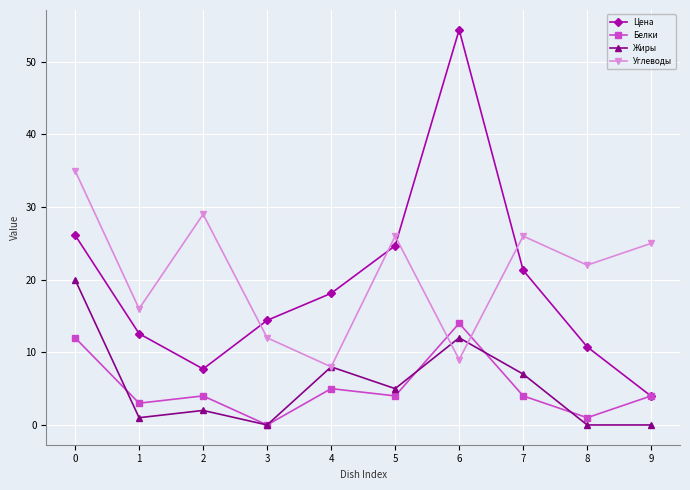

How many lines are shown in the chart?

4